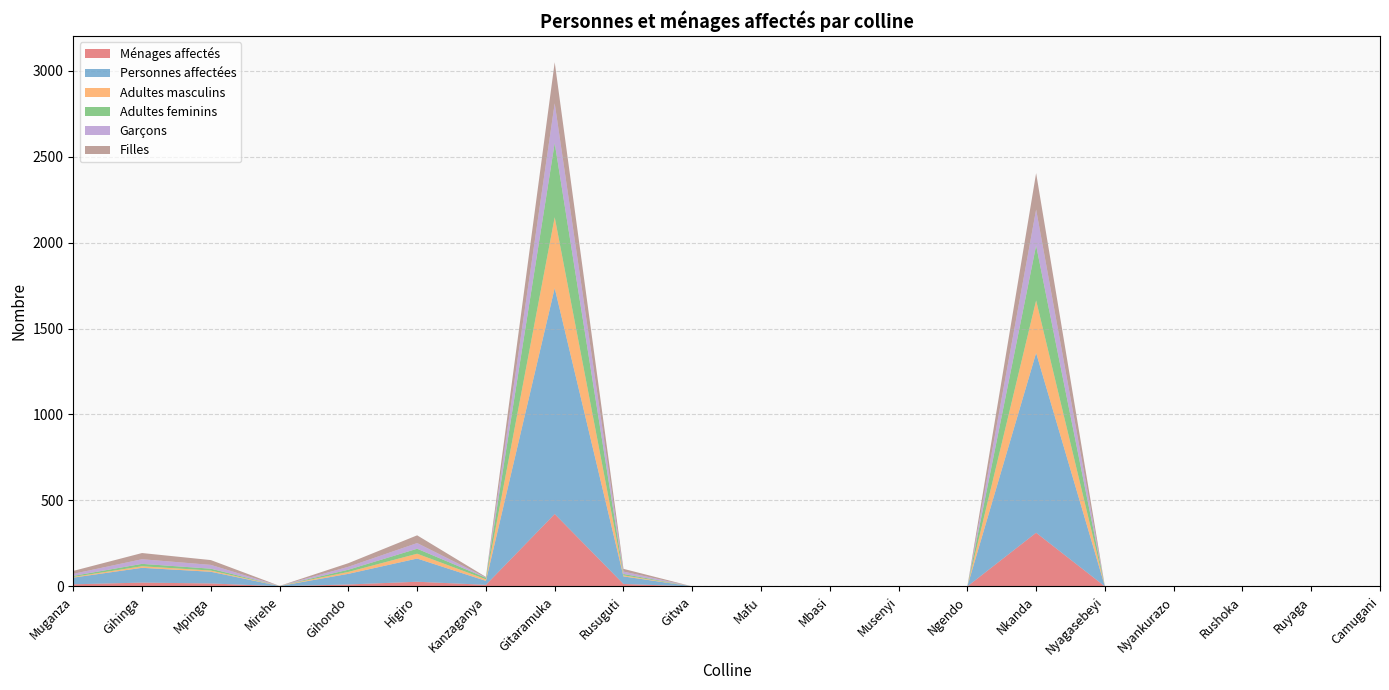

Reading left to right, what are all the values shown in this chart?

Ménages affectés: Muganza=12	Gihinga=22	Mpinga=17	Mirehe=1	Gihondo=11	Higiro=27	Kanzaganya=9	Gitaramuka=421	Rusuguti=14	Gitwa=0	Mafu=0	Mbasi=0	Musenyi=0	Ngendo=0	Nkanda=312	Nyagasebeyi=0	Nyankurazo=0	Rushoka=0	Ruyaga=0	Camugani=0
Personnes affectées: Muganza=39	Gihinga=86	Mpinga=68	Mirehe=1	Gihondo=62	Higiro=135	Kanzaganya=23	Gitaramuka=1314	Rusuguti=44	Gitwa=0	Mafu=0	Mbasi=0	Musenyi=0	Ngendo=0	Nkanda=1046	Nyagasebeyi=0	Nyankurazo=0	Rushoka=0	Ruyaga=0	Camugani=0
Adultes masculins: Muganza=4	Gihinga=9	Mpinga=7	Mirehe=1	Gihondo=11	Higiro=28	Kanzaganya=9	Gitaramuka=412	Rusuguti=6	Gitwa=0	Mafu=0	Mbasi=0	Musenyi=0	Ngendo=0	Nkanda=305	Nyagasebeyi=0	Nyankurazo=0	Rushoka=0	Ruyaga=0	Camugani=0
Adultes feminins: Muganza=6	Gihinga=14	Mpinga=11	Mirehe=0	Gihondo=13	Higiro=29	Kanzaganya=9	Gitaramuka=432	Rusuguti=8	Gitwa=0	Mafu=0	Mbasi=0	Musenyi=0	Ngendo=0	Nkanda=320	Nyagasebeyi=0	Nyankurazo=0	Rushoka=0	Ruyaga=0	Camugani=0
Garçons: Muganza=12	Gihinga=27	Mpinga=22	Mirehe=0	Gihondo=17	Higiro=33	Kanzaganya=2	Gitaramuka=231	Rusuguti=14	Gitwa=0	Mafu=0	Mbasi=0	Musenyi=0	Ngendo=0	Nkanda=209	Nyagasebeyi=0	Nyankurazo=0	Rushoka=0	Ruyaga=0	Camugani=0
Filles: Muganza=17	Gihinga=36	Mpinga=28	Mirehe=0	Gihondo=21	Higiro=45	Kanzaganya=3	Gitaramuka=239	Rusuguti=16	Gitwa=0	Mafu=0	Mbasi=0	Musenyi=0	Ngendo=0	Nkanda=212	Nyagasebeyi=0	Nyankurazo=0	Rushoka=0	Ruyaga=0	Camugani=0